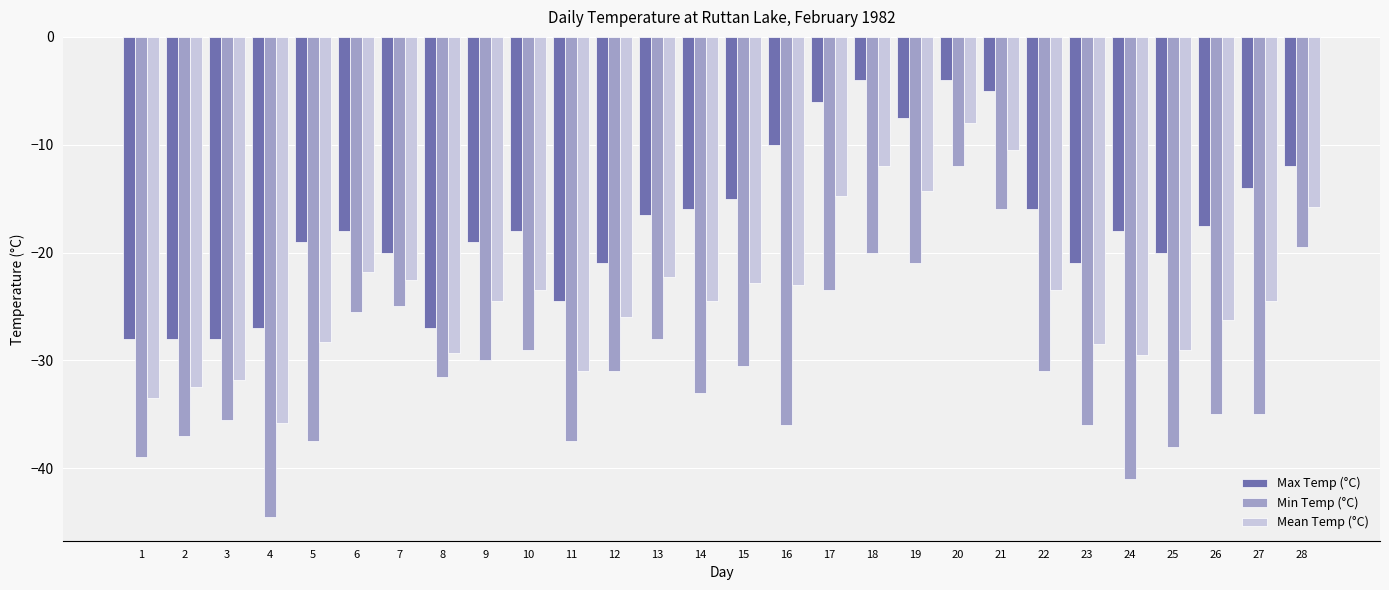

What is the difference between the highest and lowest values at 15?

15.5